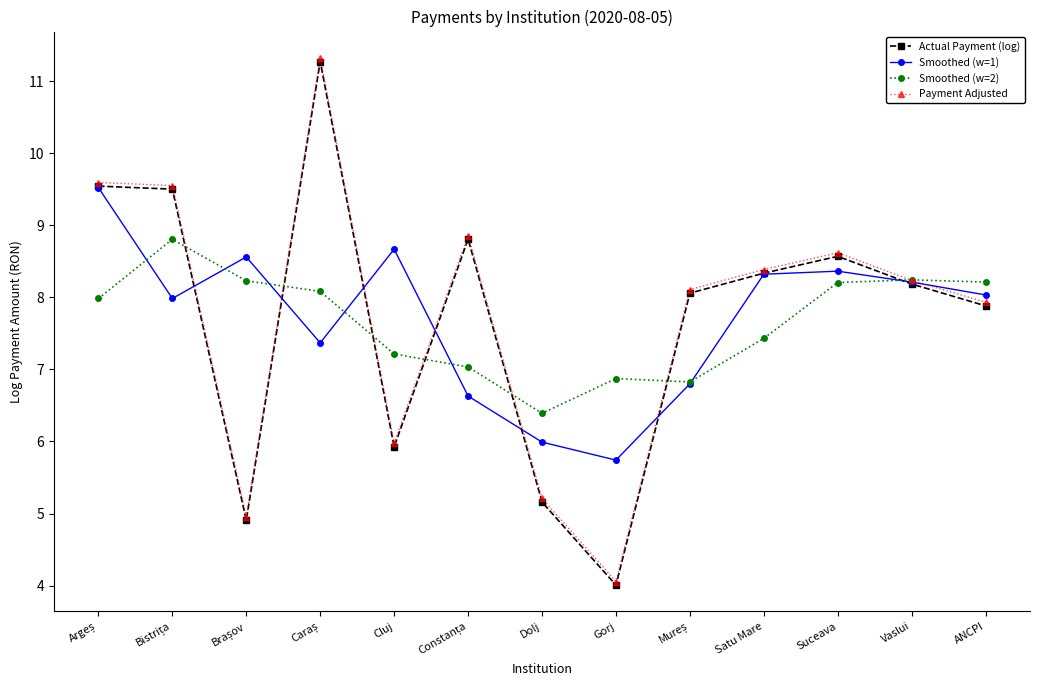

What is the label of the 1st point from the right?

ANCPI